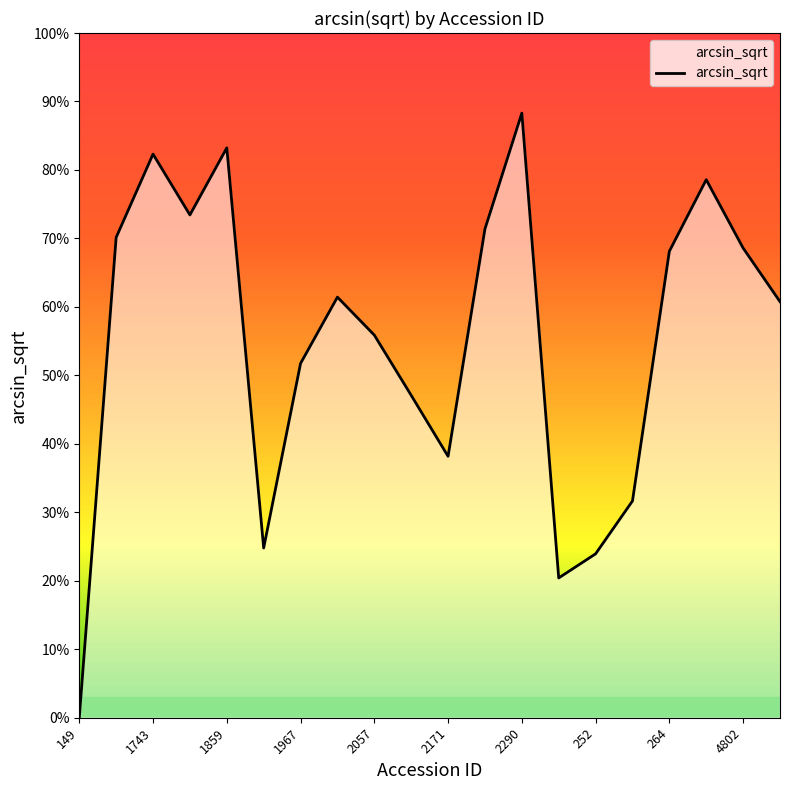

Does the chart display data point markers on the line(s)?

No